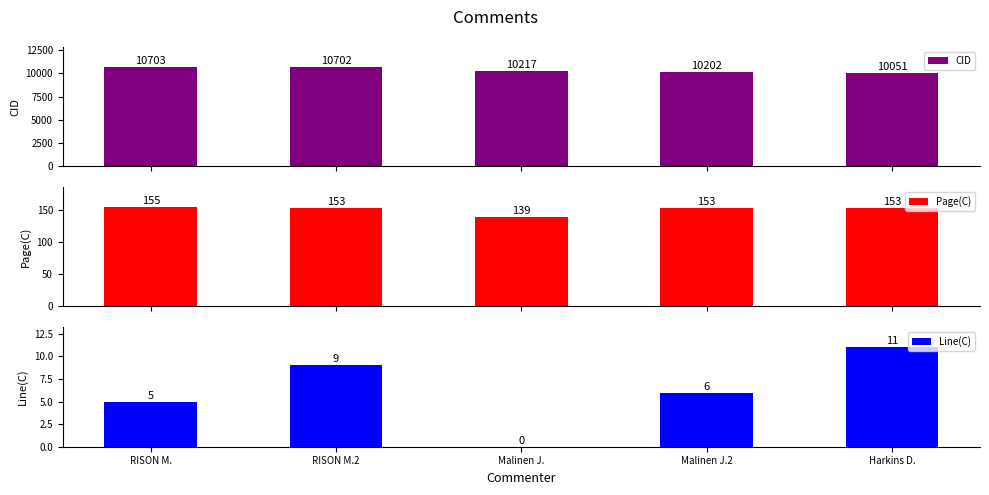

Reading right to left, list all the values displayed in this chart.

CID: 10051	10202	10217	10702	10703
Page(C): 153	153	139	153	155
Line(C): 11	6	0	9	5